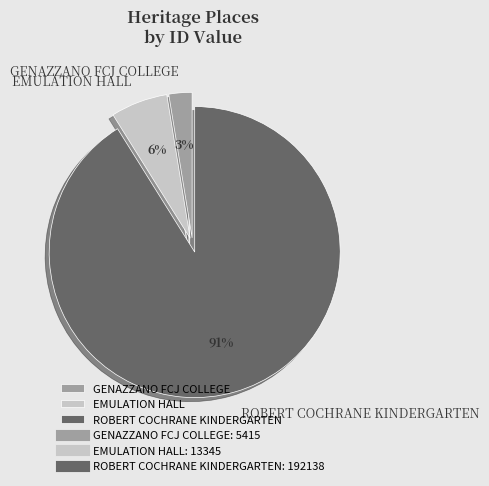

Combined, do EMULATION HALL and GENAZZANO FCJ COLLEGE account for over 50%?

No